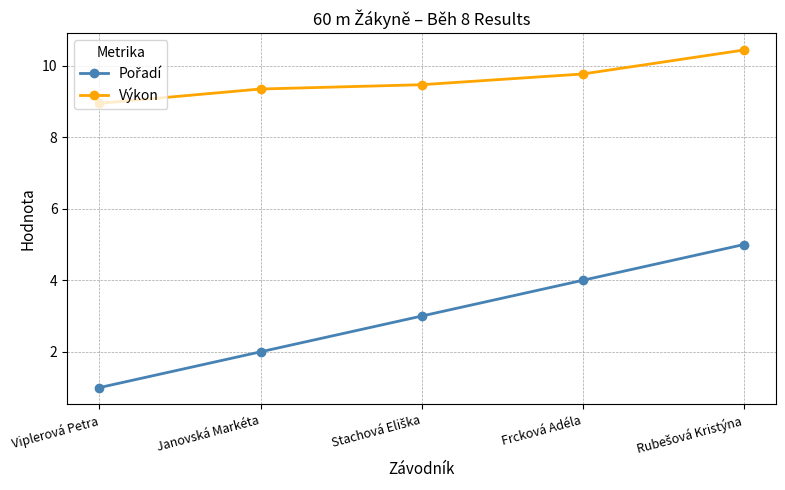

Which series has the largest total across all categories?

Výkon